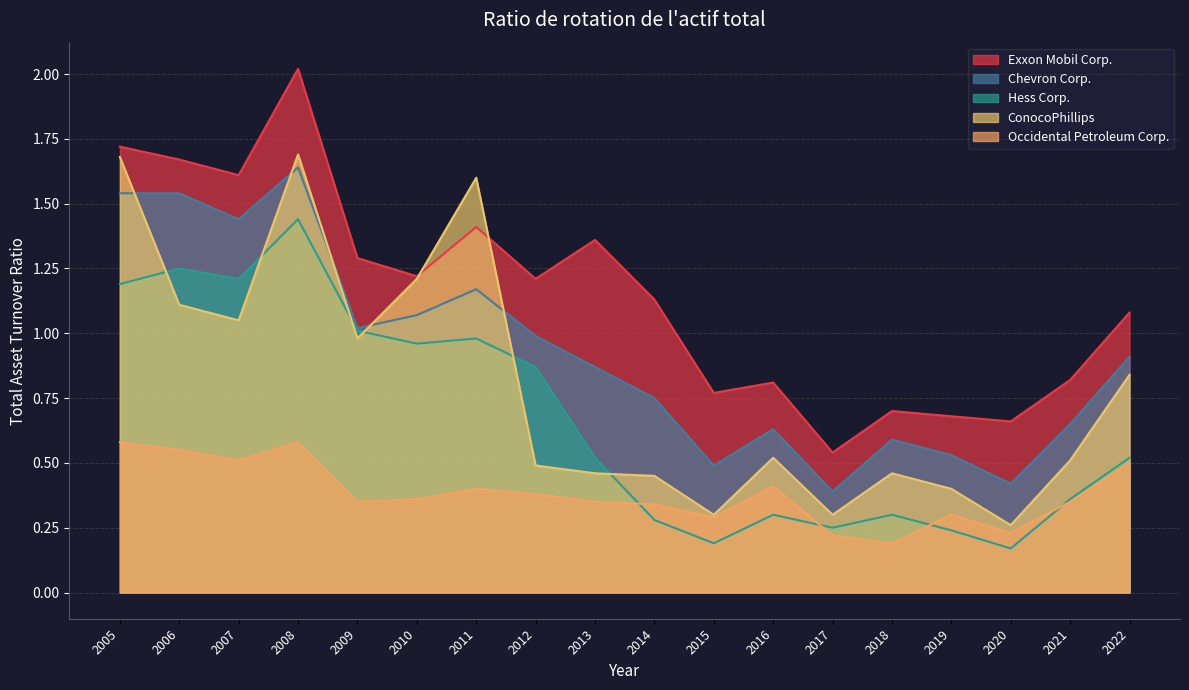

Is the value of Chevron Corp. at 2020 greater than the value of Occidental Petroleum Corp. at 2018?

Yes